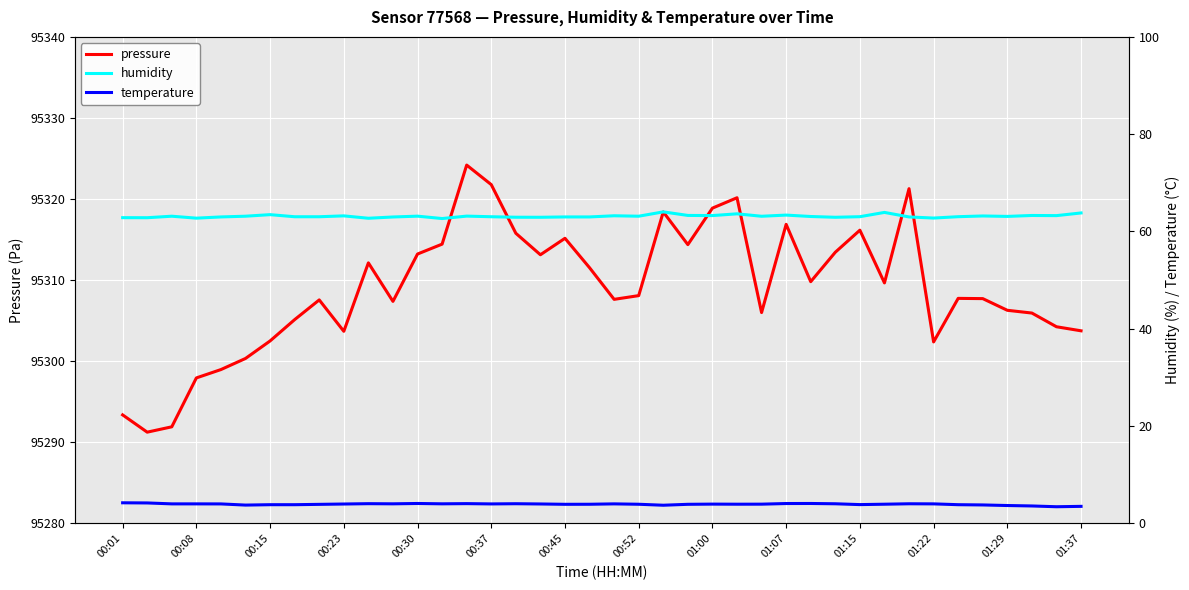

True or false: humidity and temperature intersect in this chart.

False